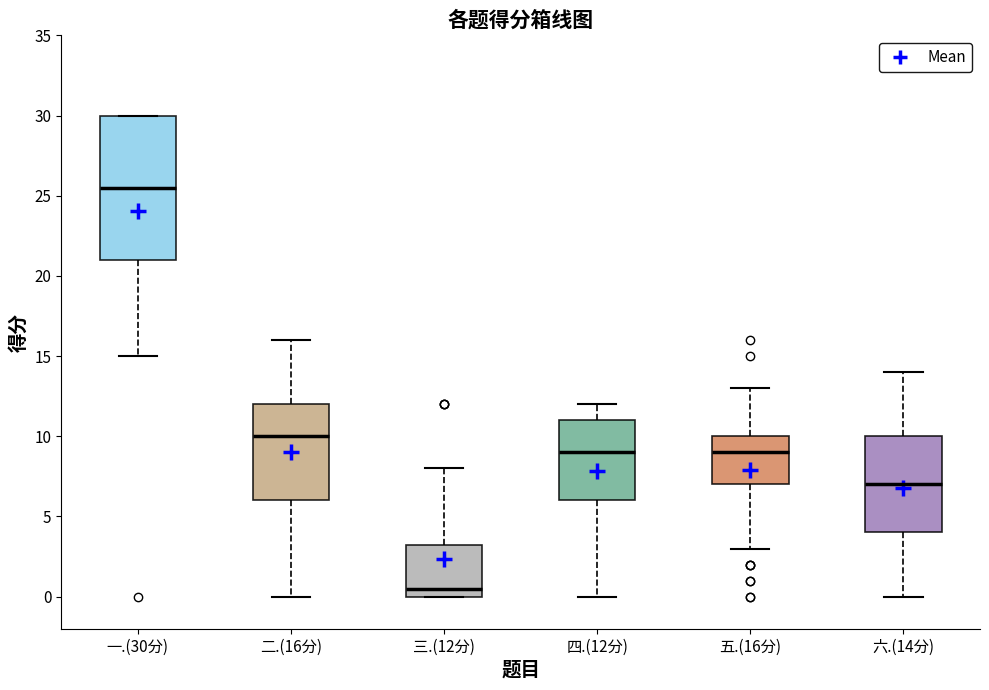

Reading left to right, read every box against the y-axis: the position of its median line, the range the box covers, and the ends of its whiskers. The values are not printed on the chart, so give them approximately, as read against the axis.

一.(30分): median 25.5, box 21.0 to 30.0, whiskers 15.0 to 30.0
二.(16分): median 10.0, box 6.0 to 12.0, whiskers 0.0 to 16.0
三.(12分): median 0.5, box 0.0 to 3.5, whiskers 0.0 to 8.0
四.(12分): median 9.0, box 6.0 to 11.0, whiskers 0.0 to 12.0
五.(16分): median 9.0, box 7.0 to 10.0, whiskers 3.0 to 13.0
六.(14分): median 7.0, box 4.0 to 10.0, whiskers 0.0 to 14.0